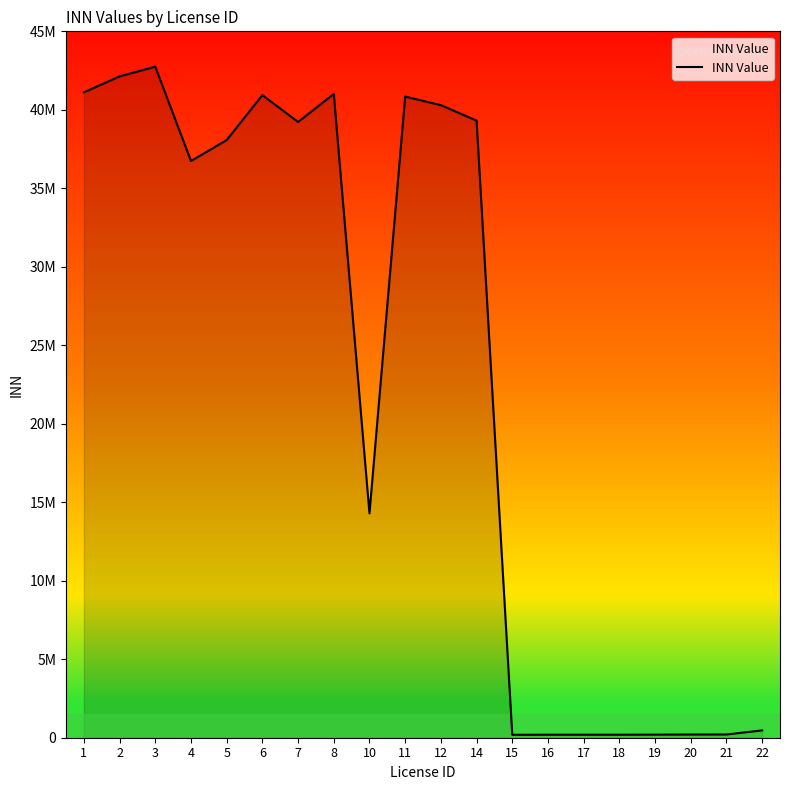

Is this an area chart (filled region under the line)?

Yes